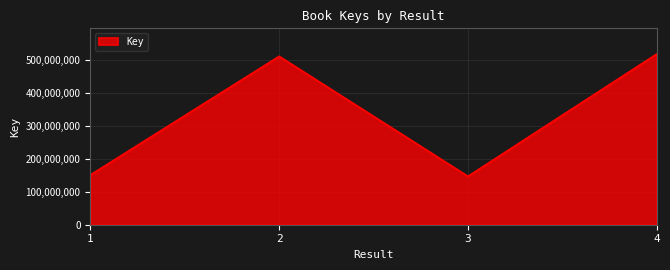

What is the ratio of the value at 1 to the value at 3?

1.0